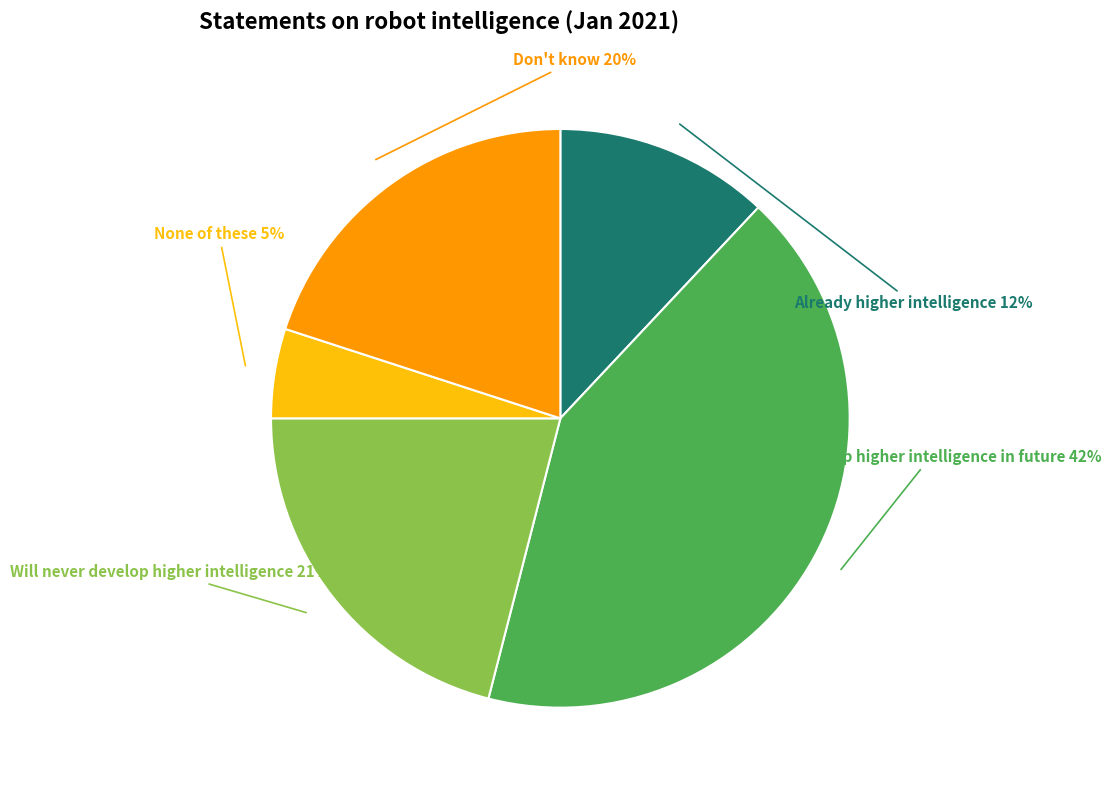

Combined, do Will never develop higher intelligence and None of these account for over 50%?

No